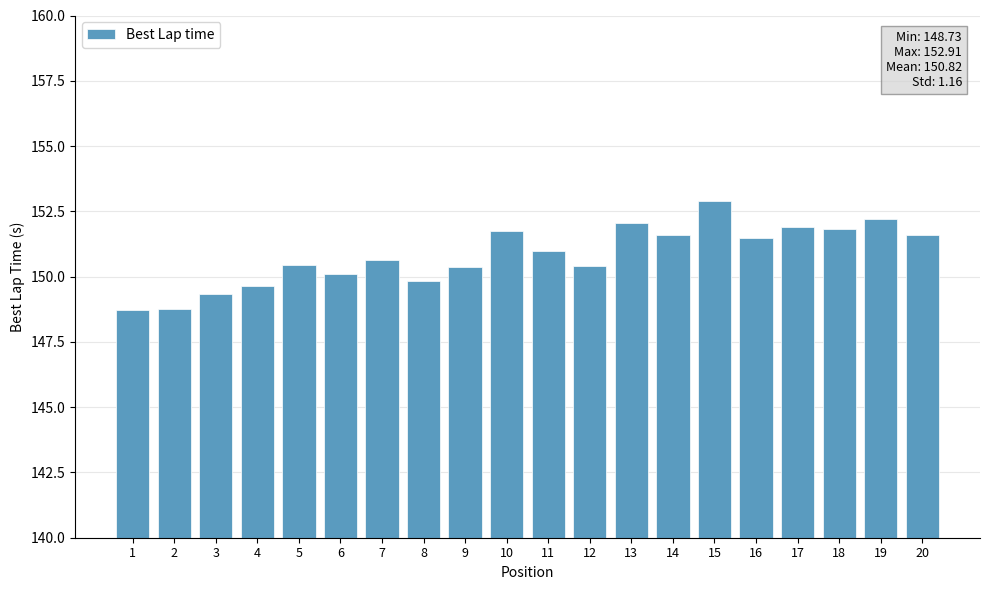

The value at 8 is 235.6. True or false?

False